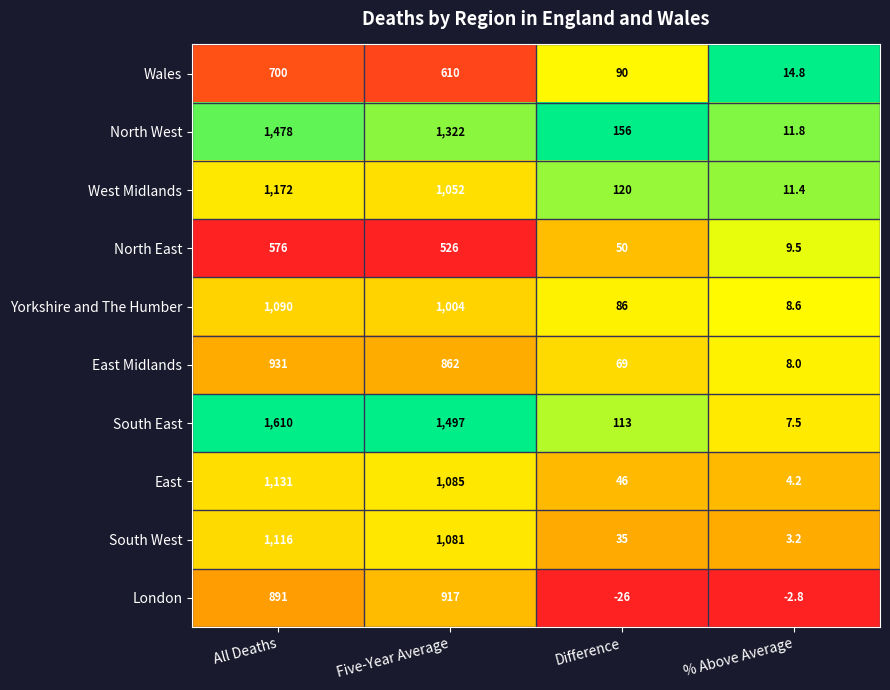

Which series has the largest range (max minus min)?

South East